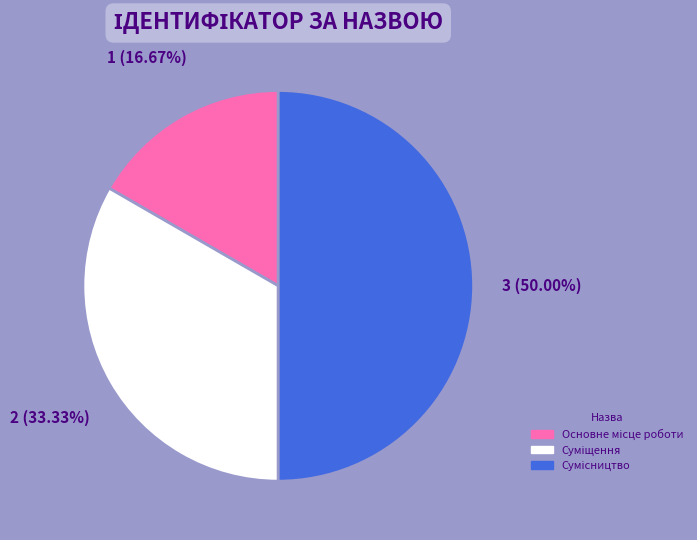

True or false: Сумісництво accounts for 50% of the total.

True